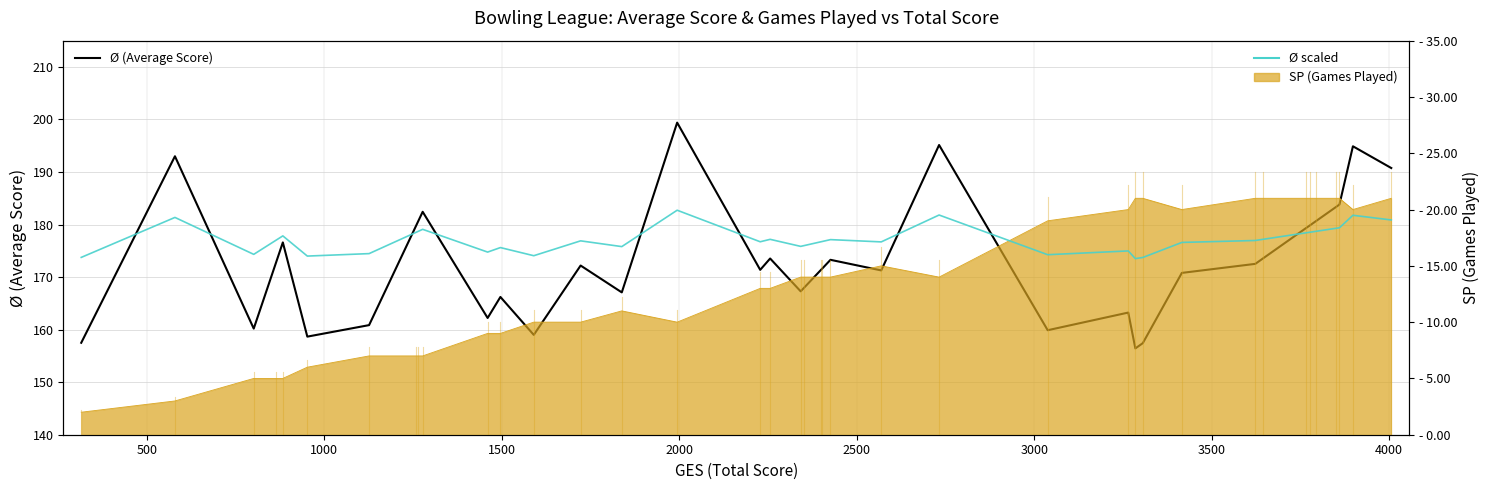

How many distinct data groups are displayed?

2